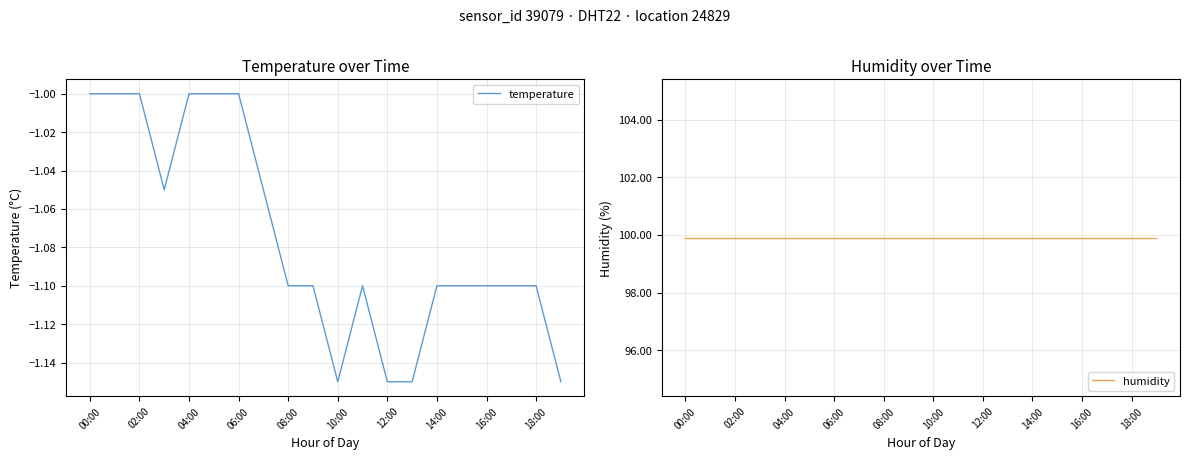

Count the temperature values in the range -1 to 0.

6